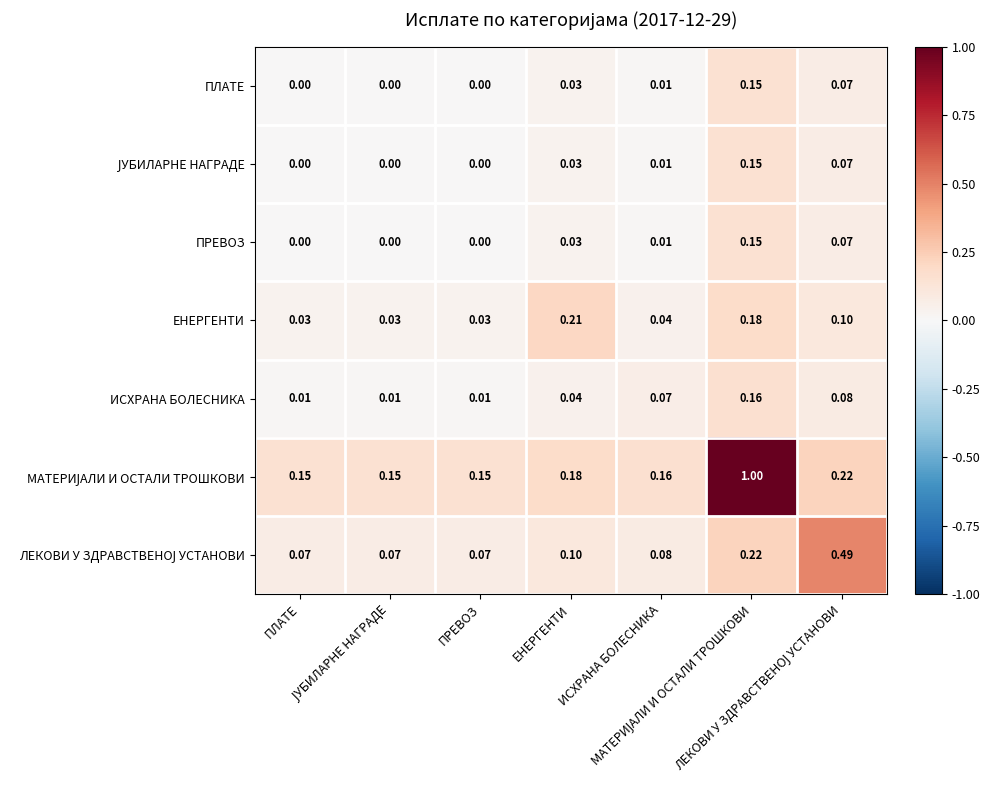

How many categories are shown in the chart?

7